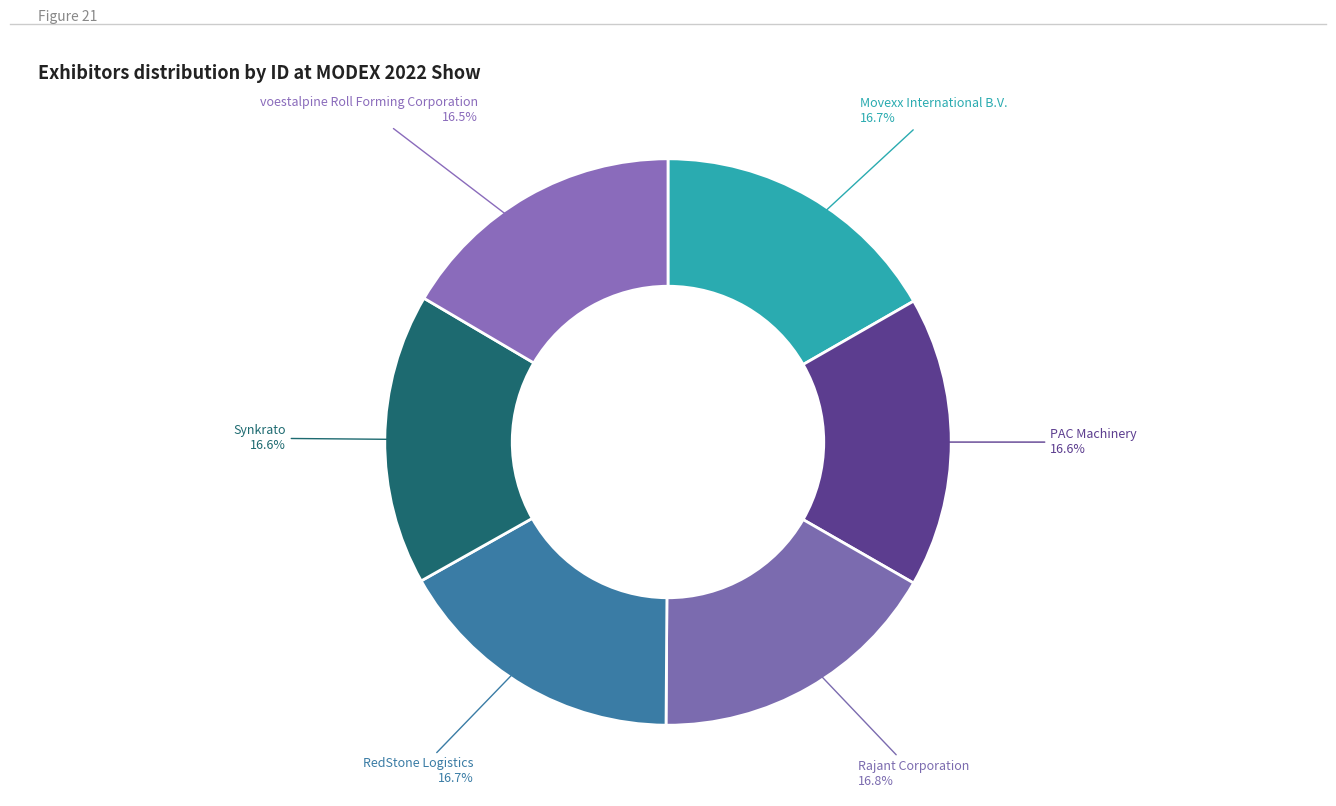

Is it true that Movexx International B.V. is 17% of the pie?

True